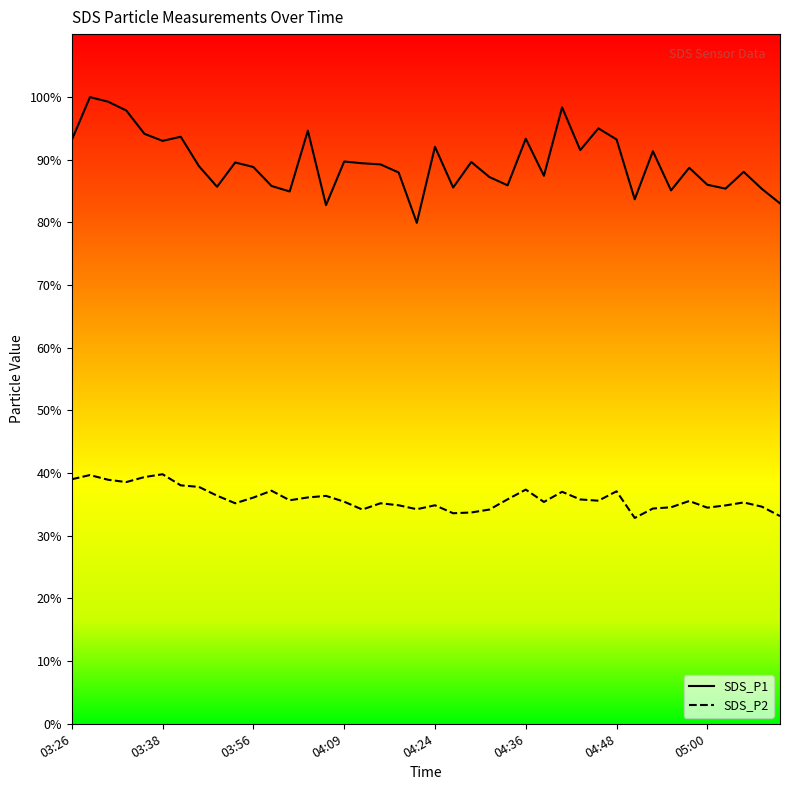

List the series in order of their overall mean, lowest first.

SDS_P2, SDS_P1